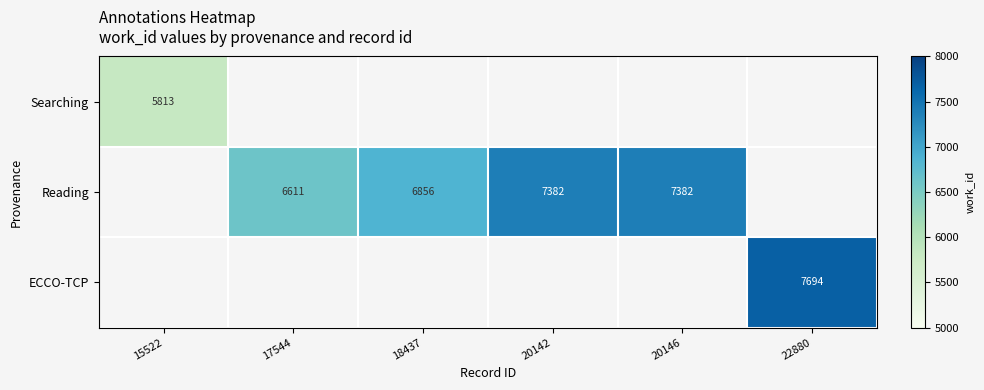

How many series are shown in this chart?

3